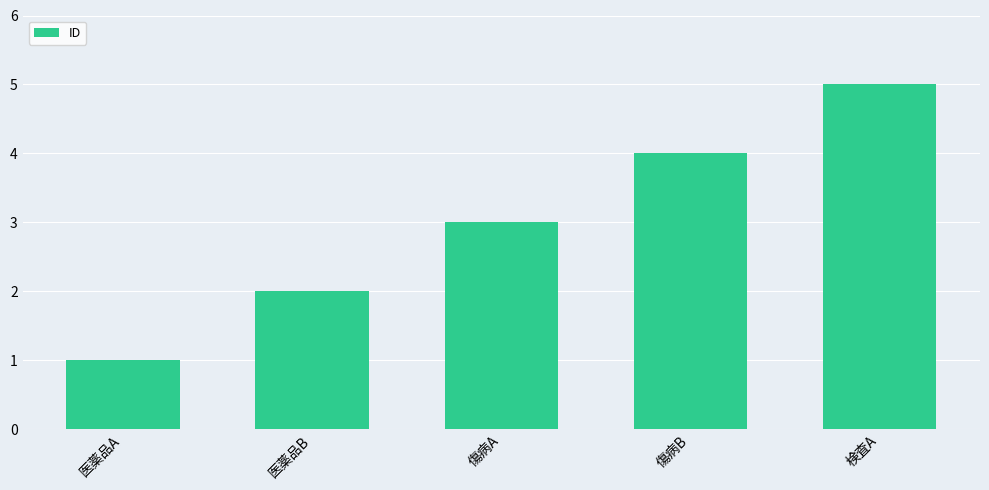

List the labels in order of value, smallest first.

医薬品A, 医薬品B, 傷病A, 傷病B, 検査A